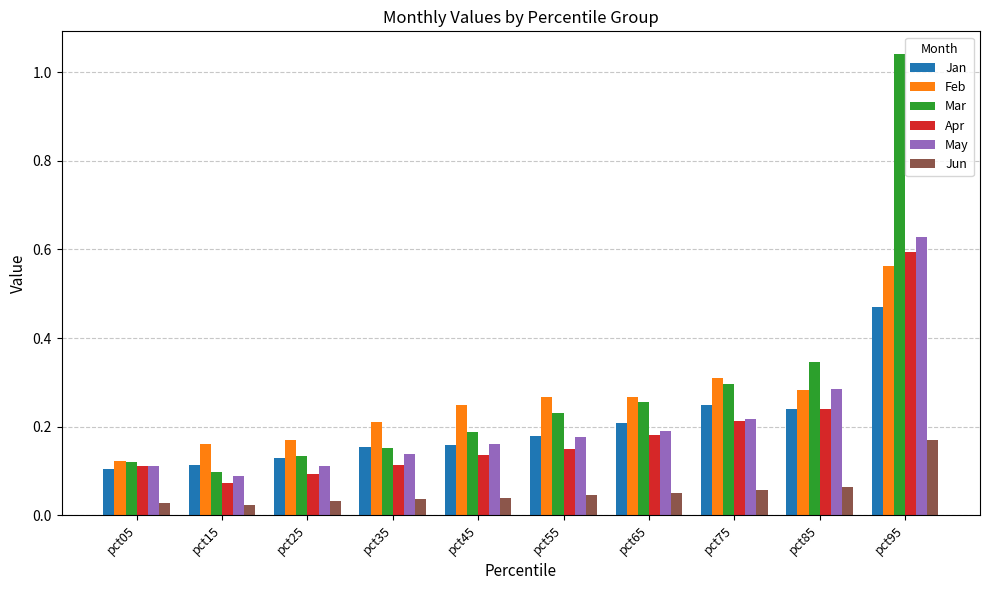

At which label does Mar reach its peak?

pct95